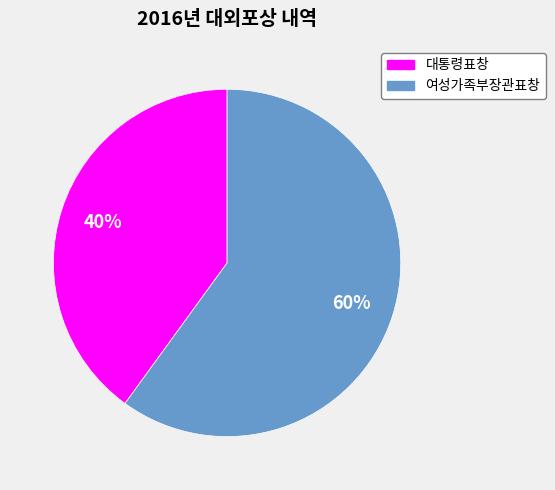

To the nearest percent, what is the difference between the largest and smallest slice percentages?

20%